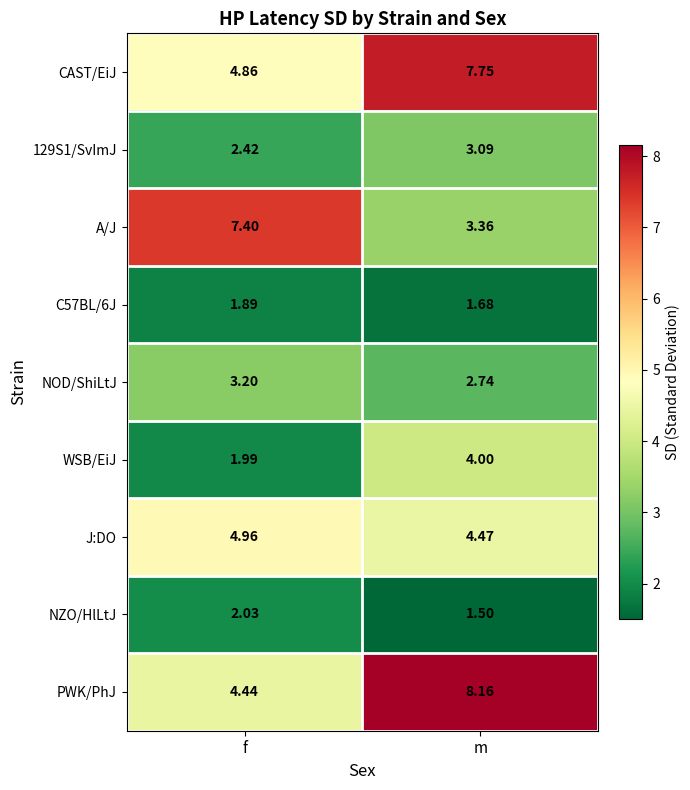

Which label corresponds to the largest value in the chart?

m